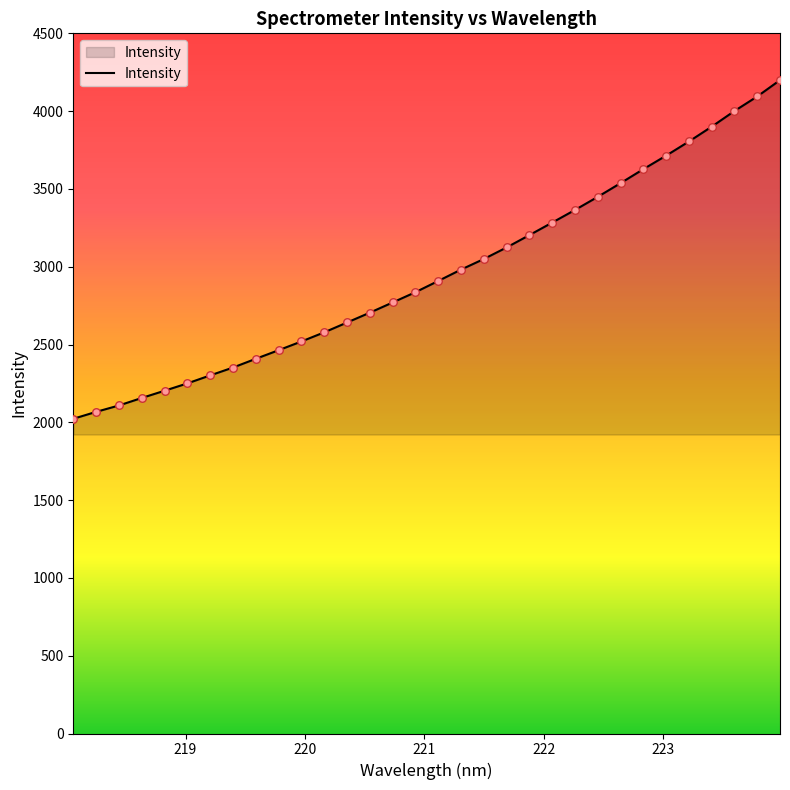

What is the greatest value displayed?

4199.3